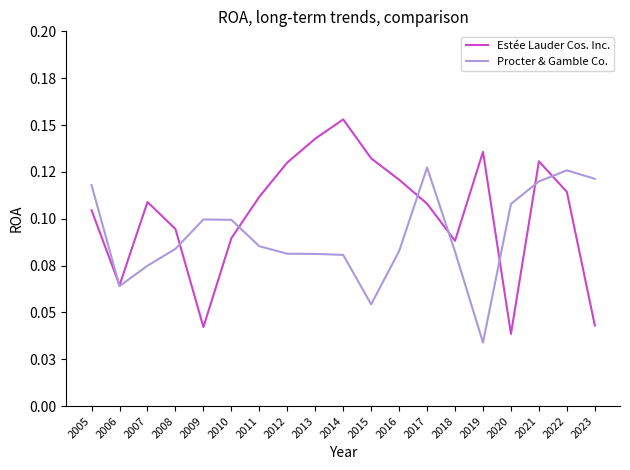

True or false: Procter & Gamble Co. and Estée Lauder Cos. Inc. cross at least once.

True